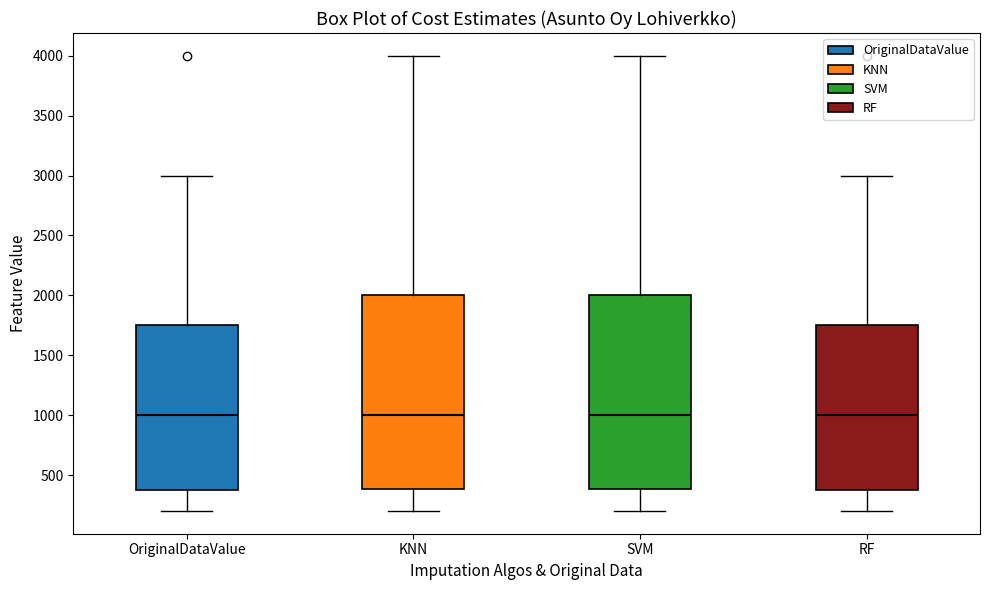

Reading left to right, read every box against the y-axis: the position of its median line, the range the box covers, and the ends of its whiskers. The values are not printed on the chart, so give them approximately, as read against the axis.

OriginalDataValue: median 1000, box 400 to 1750, whiskers 200 to 3000
KNN: median 1000, box 400 to 2000, whiskers 200 to 4000
SVM: median 1000, box 400 to 2000, whiskers 200 to 4000
RF: median 1000, box 400 to 1750, whiskers 200 to 3000